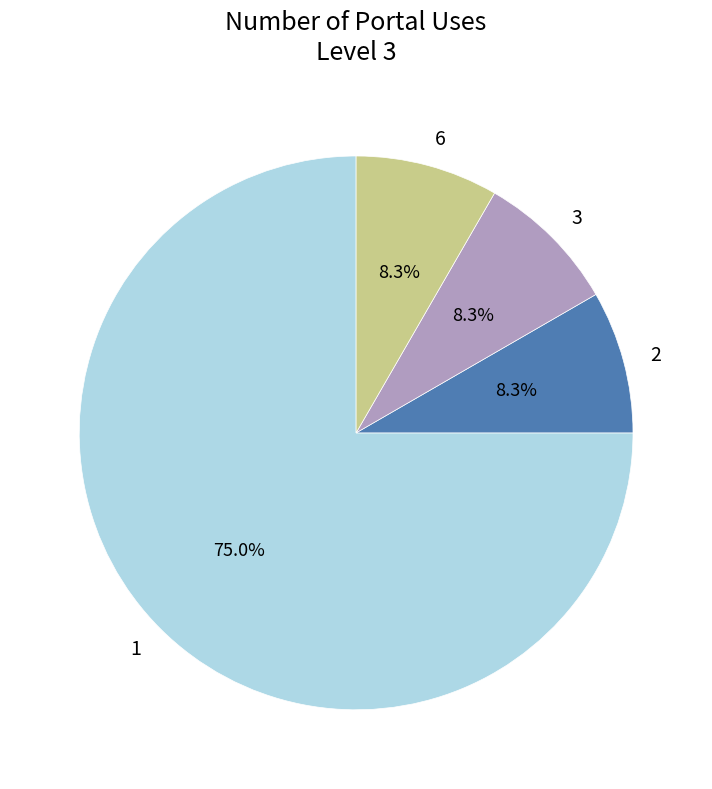

To the nearest percent, what portion does 6 represent?

8%